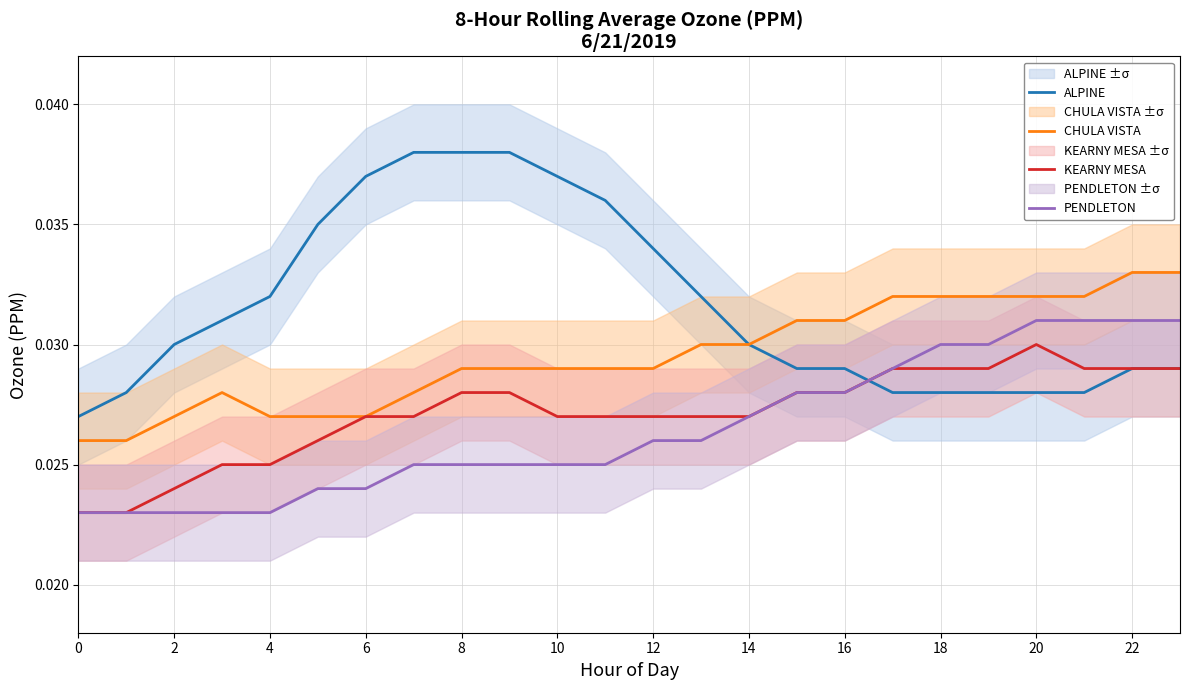

Which category has the highest value in the PENDLETON series?

20